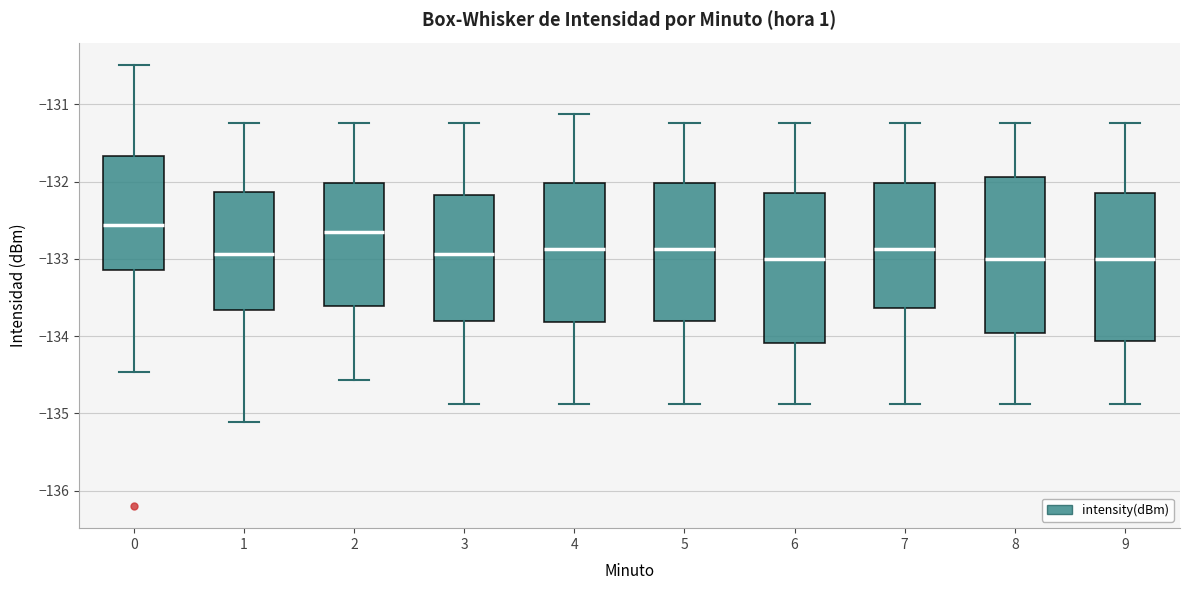

Reading left to right, transcribe this box plot: for each box, give where its median line is, the range the box spans, and where its two whiskers end, as read against the y-axis. The values are not printed on the chart, so give them approximately, as read against the axis.

0: median -132.6, box -133.1 to -131.7, whiskers -134.5 to -130.5
1: median -132.9, box -133.7 to -132.1, whiskers -135.1 to -131.2
2: median -132.7, box -133.6 to -132.0, whiskers -134.6 to -131.2
3: median -132.9, box -133.8 to -132.2, whiskers -134.9 to -131.2
4: median -132.9, box -133.8 to -132.0, whiskers -134.9 to -131.1
5: median -132.9, box -133.8 to -132.0, whiskers -134.9 to -131.2
6: median -133.0, box -134.1 to -132.2, whiskers -134.9 to -131.2
7: median -132.9, box -133.6 to -132.0, whiskers -134.9 to -131.2
8: median -133.0, box -134.0 to -131.9, whiskers -134.9 to -131.2
9: median -133.0, box -134.1 to -132.2, whiskers -134.9 to -131.2